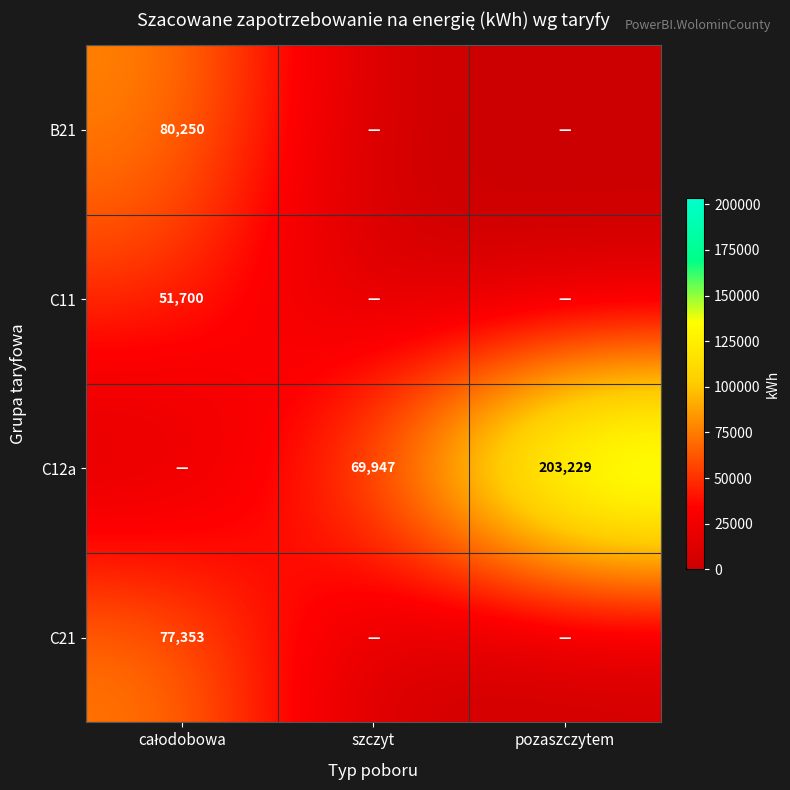

How many series are shown in this chart?

4